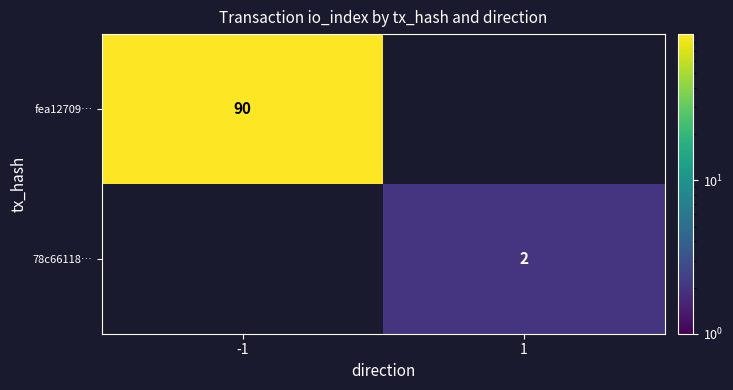

The value of 78c66118… at 1 is 3. True or false?

False